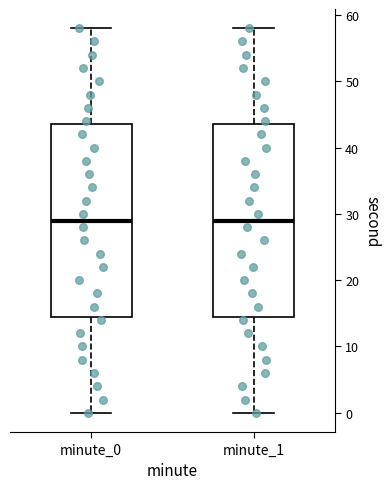

Reading left to right, transcribe this box plot: for each box, give where its median line is, the range the box spans, and where its two whiskers end, as read against the y-axis. The values are not printed on the chart, so give them approximately, as read against the axis.

minute_0: median 29, box 15 to 44, whiskers 0 to 58
minute_1: median 29, box 15 to 44, whiskers 0 to 58